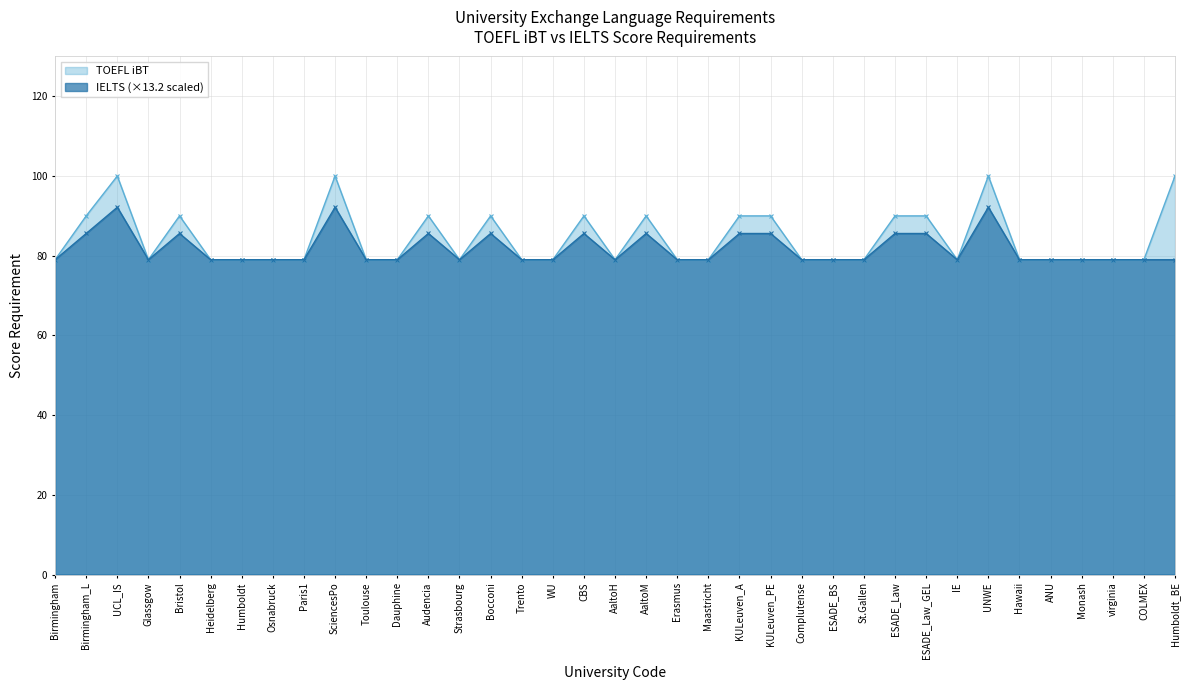

In IELTS, how many points are higher than both neighbors (excluding endpoints)?

8